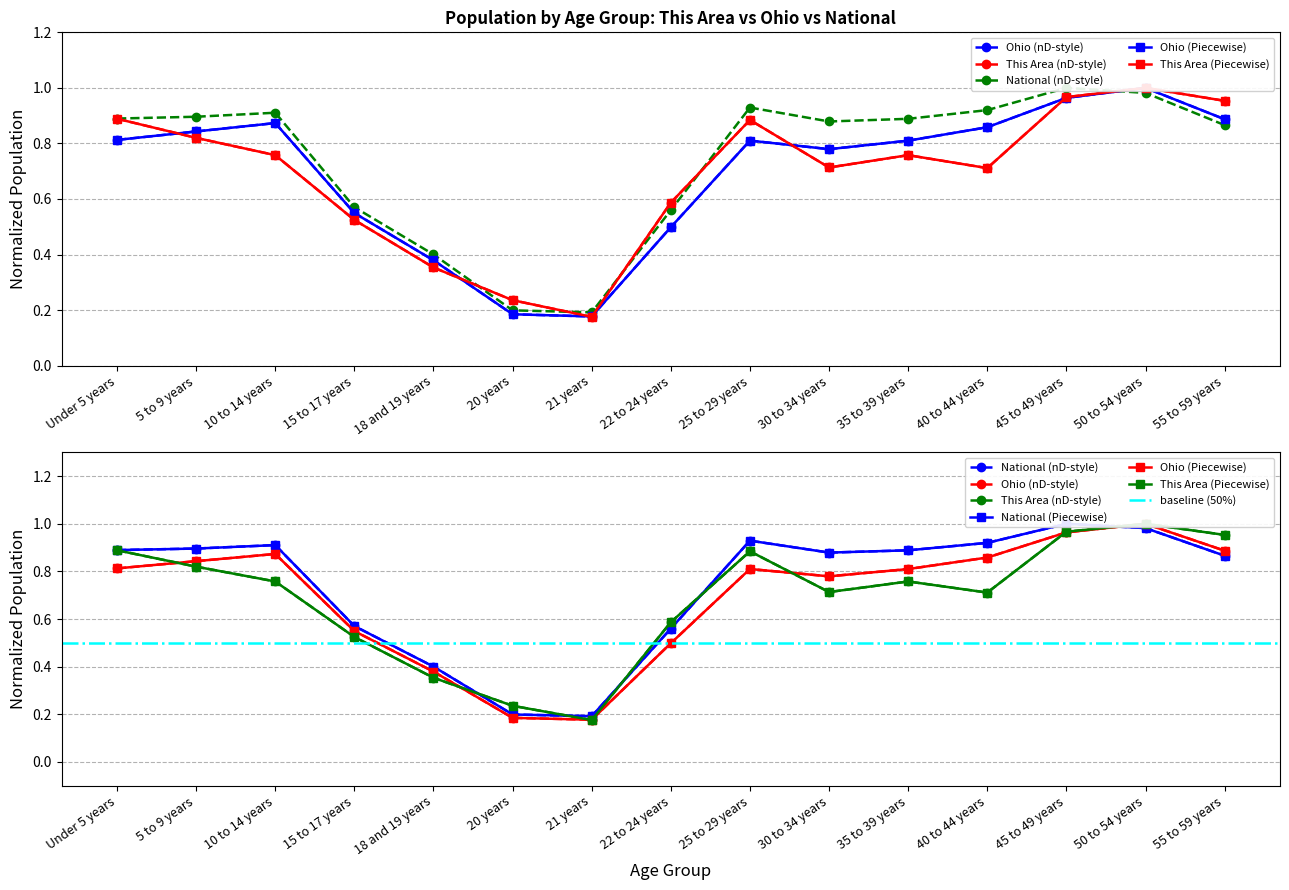

At which category does the chart reach its minimum across all series?

21 years